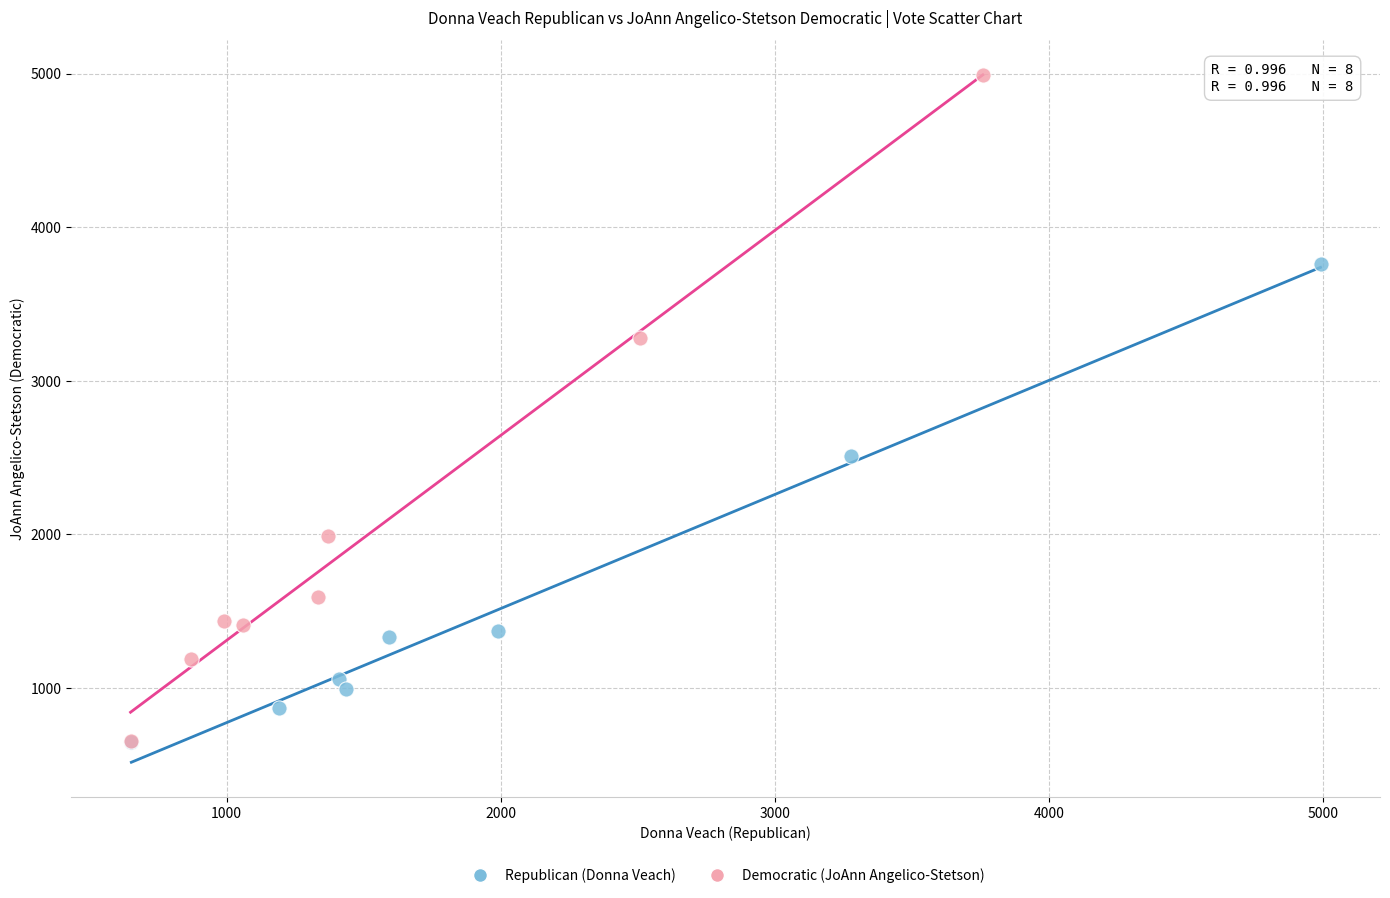

Which series contains the highest Y value?

Democratic (JoAnn Angelico-Stetson)